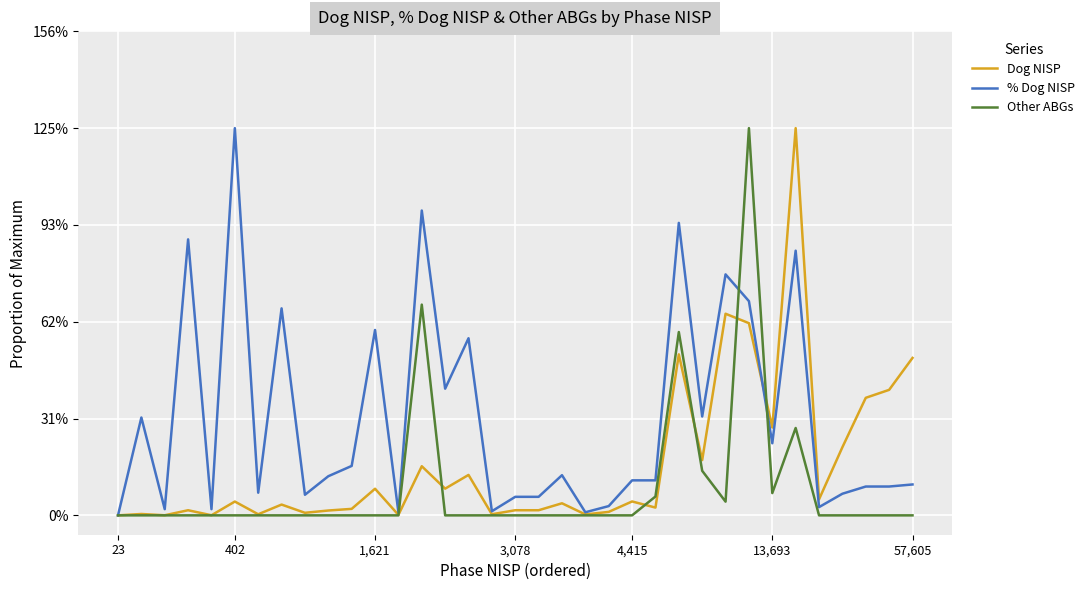

True or false: Dog NISP and % Dog NISP intersect in this chart.

True